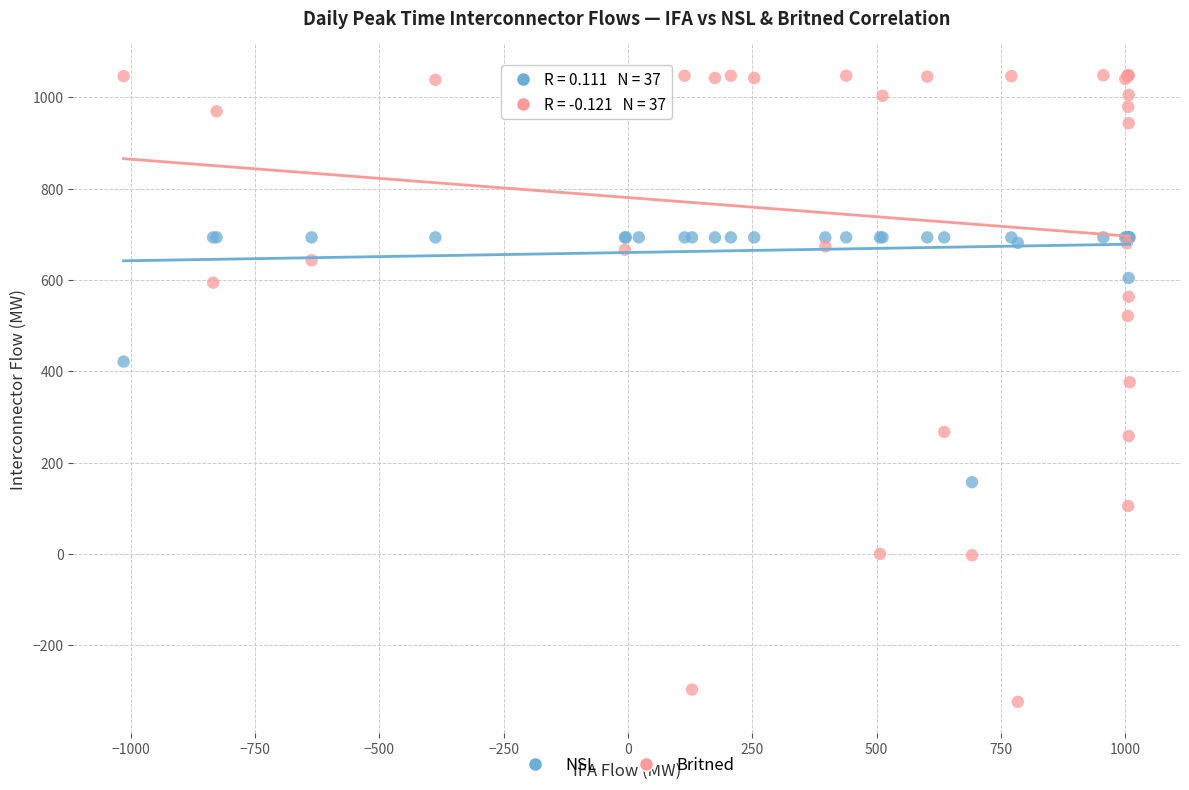

Which series reaches the minimum Y coordinate?

Britned